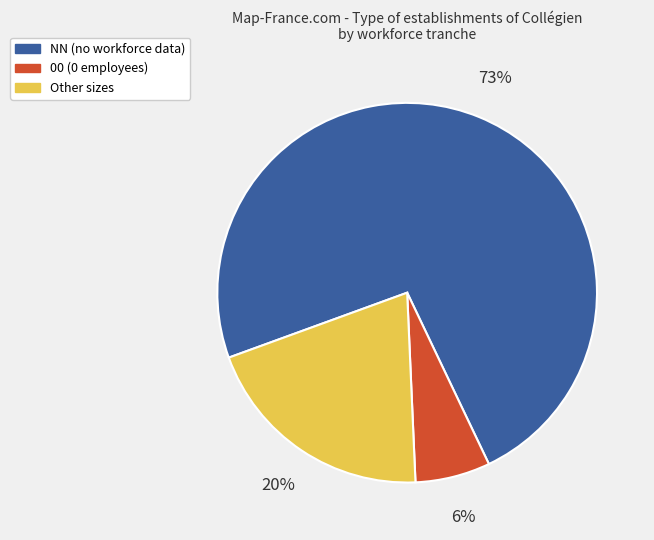

To the nearest percent, what is the difference between the 00 (0 employees) and Other sizes slice percentages?

14%